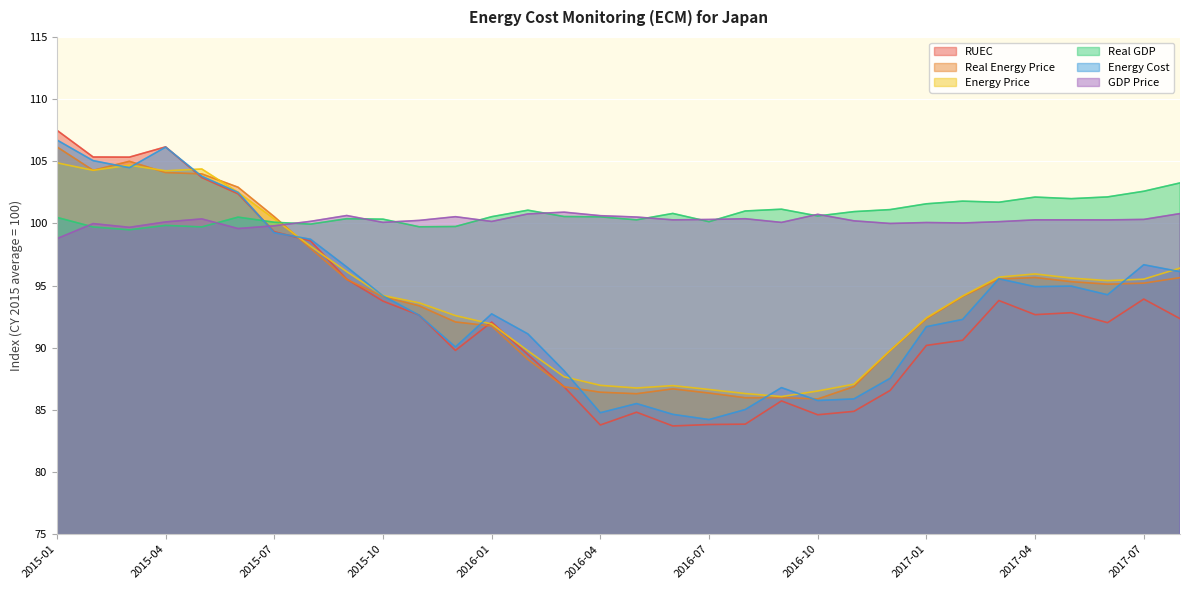

What position from the right is 2015-07?

26